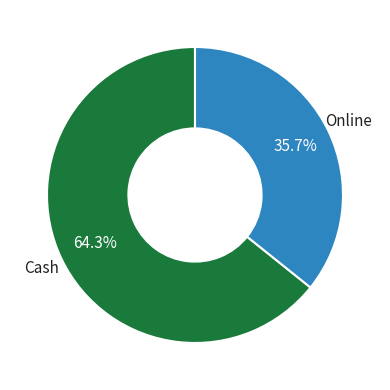

What is the ratio of the value at Cash to the value at Online?

1.8